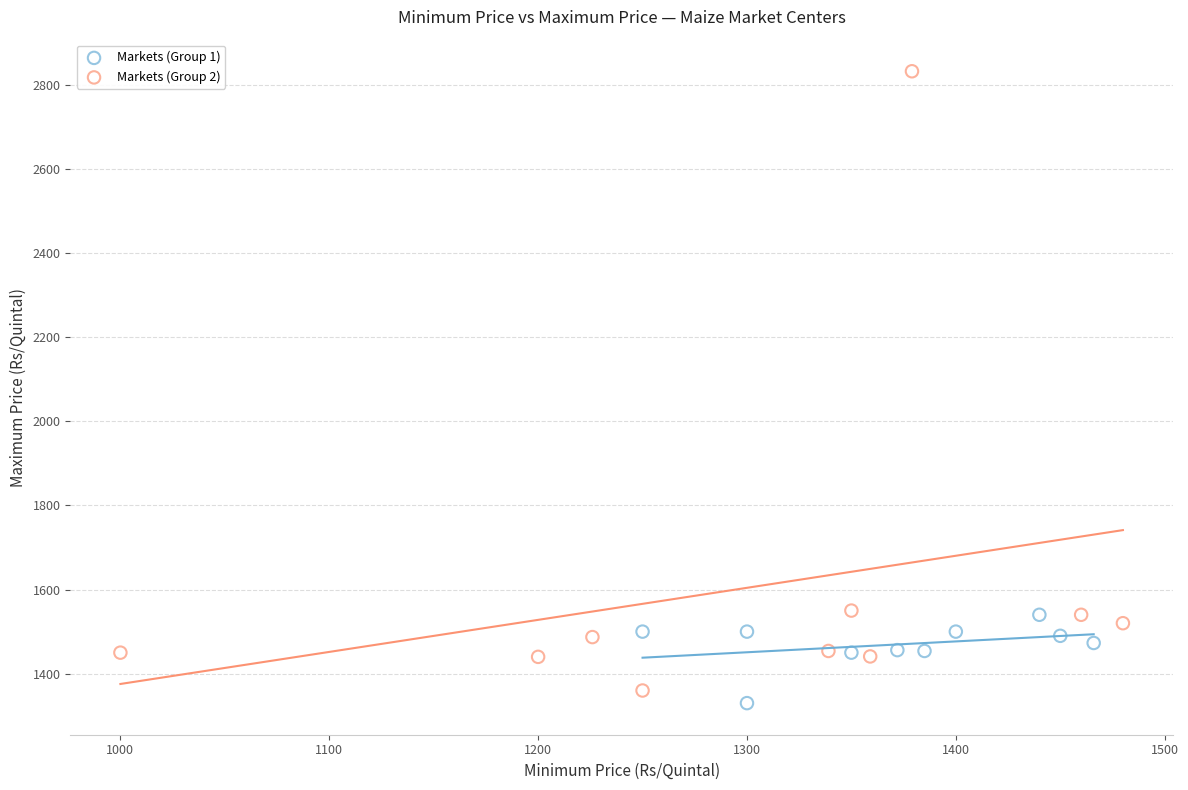

Which series reaches the maximum Y coordinate?

Markets (Group 2)